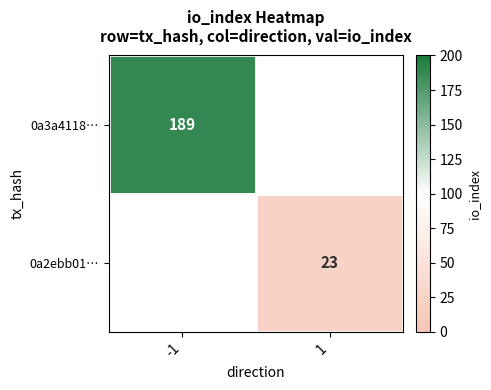

Is the value of 0a2ebb01… at 1 greater than the value of 0a3a4118… at -1?

No